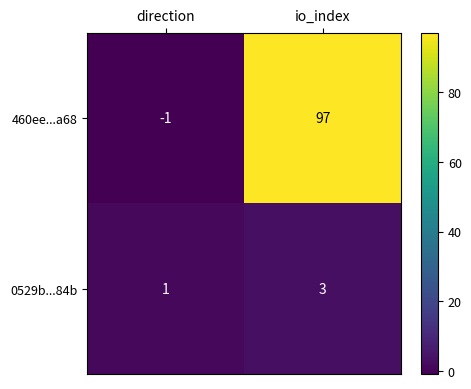

What is the difference between the highest and lowest values at io_index?

94